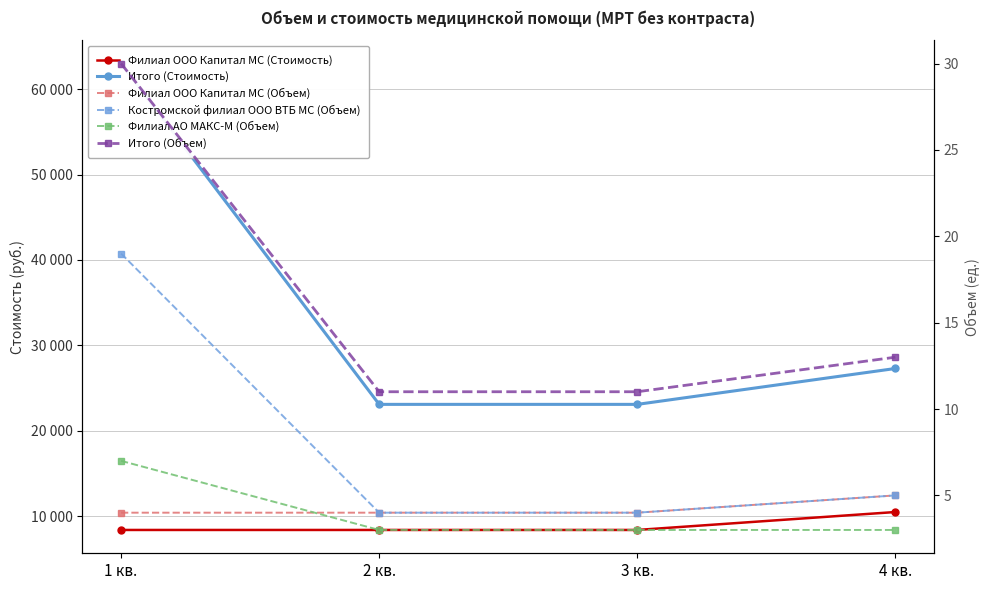

How many data points in Итого (Стоимость) are above 27300?

1